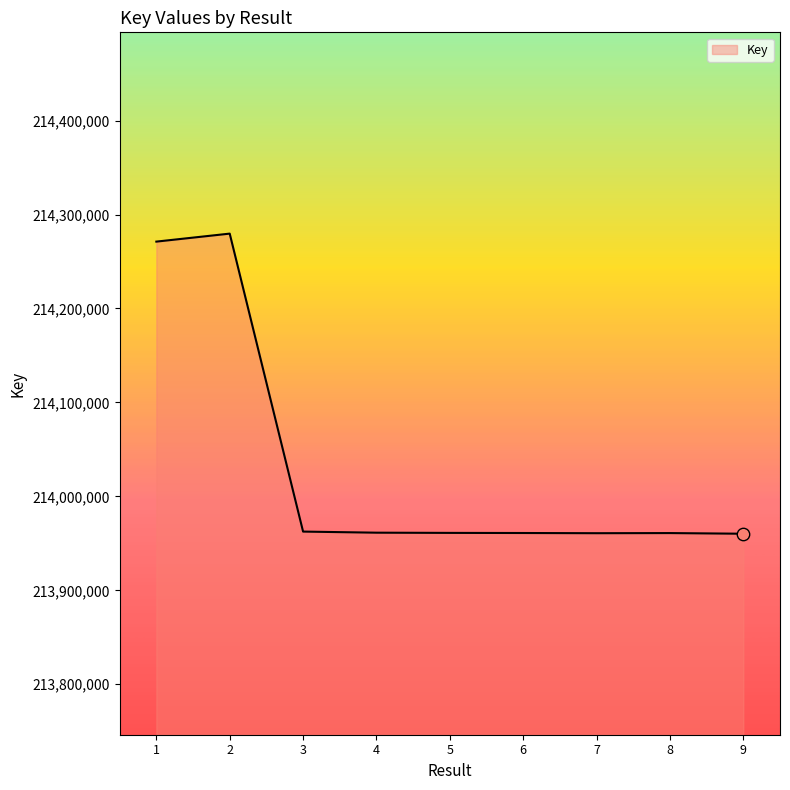

What is the change in value from 5 to 9?

-894